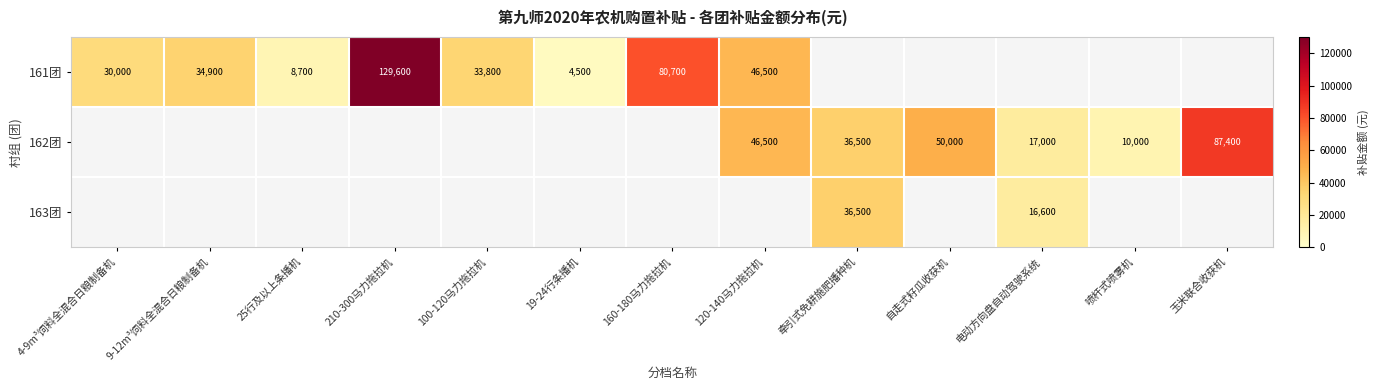

Is it true that 161团 equals 46500 at 120-140马力拖拉机?

True